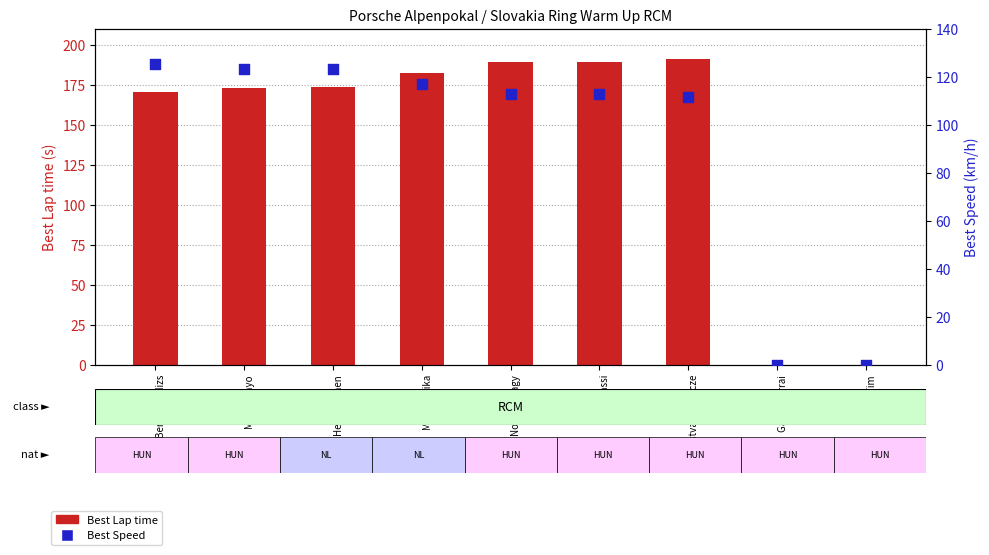

At how many categories does at least one series exceed 44?

7